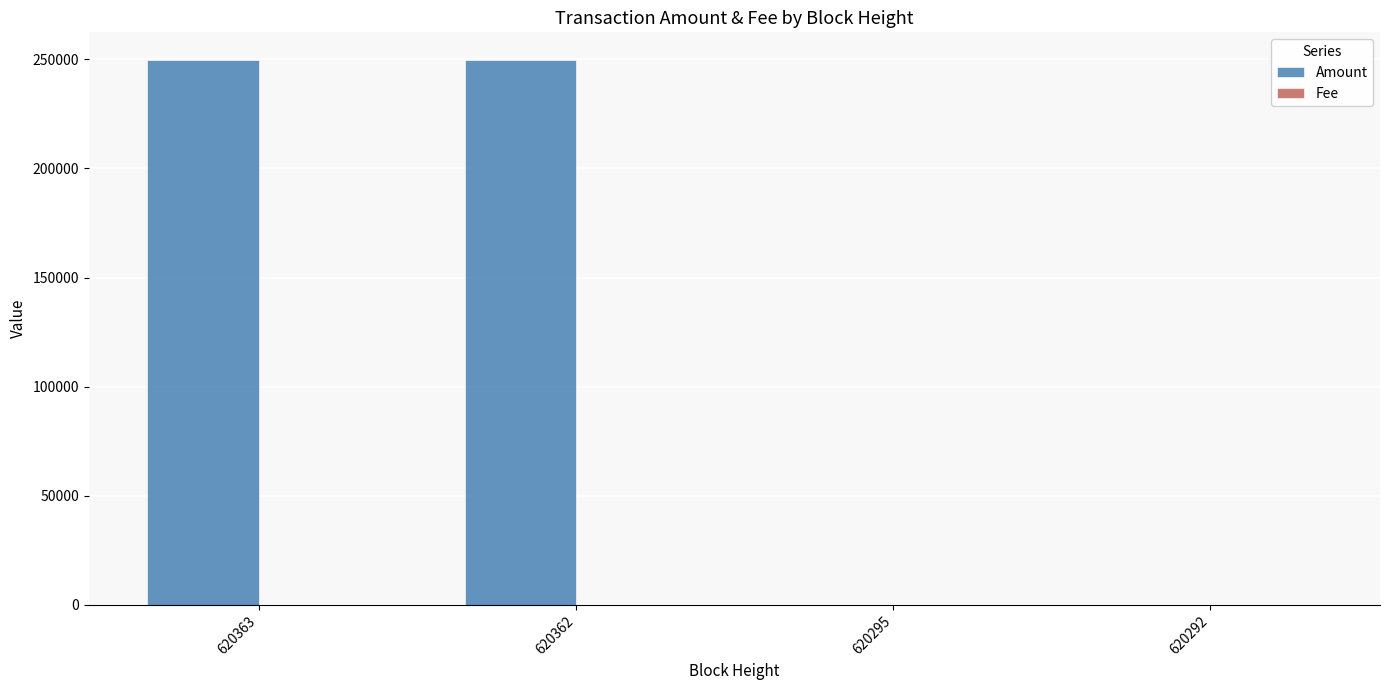

The value of Amount at 620362 is 432068.5. True or false?

False